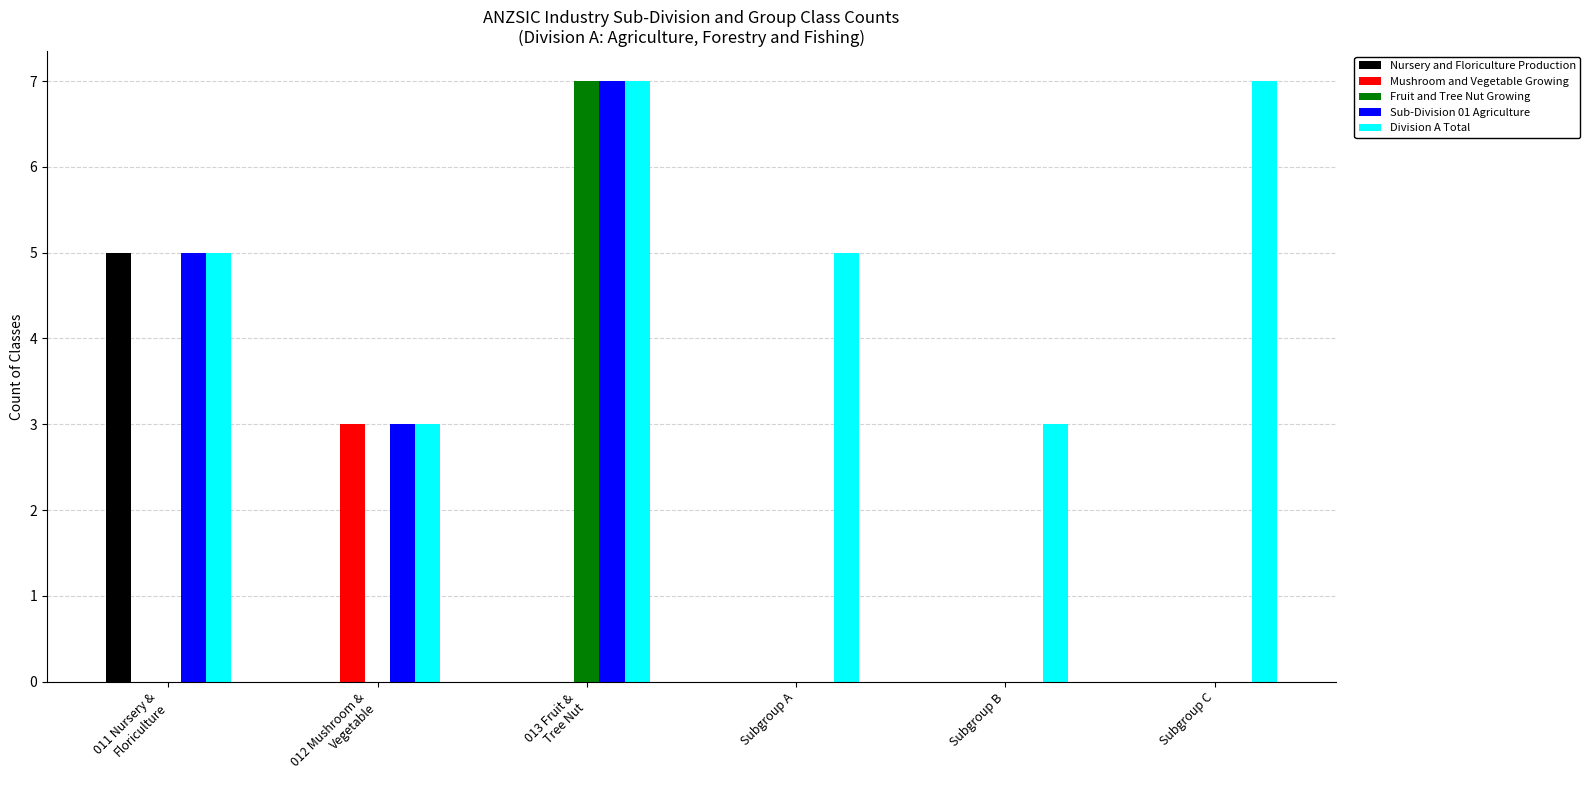

What is the highest value of the Division A Total series?

7